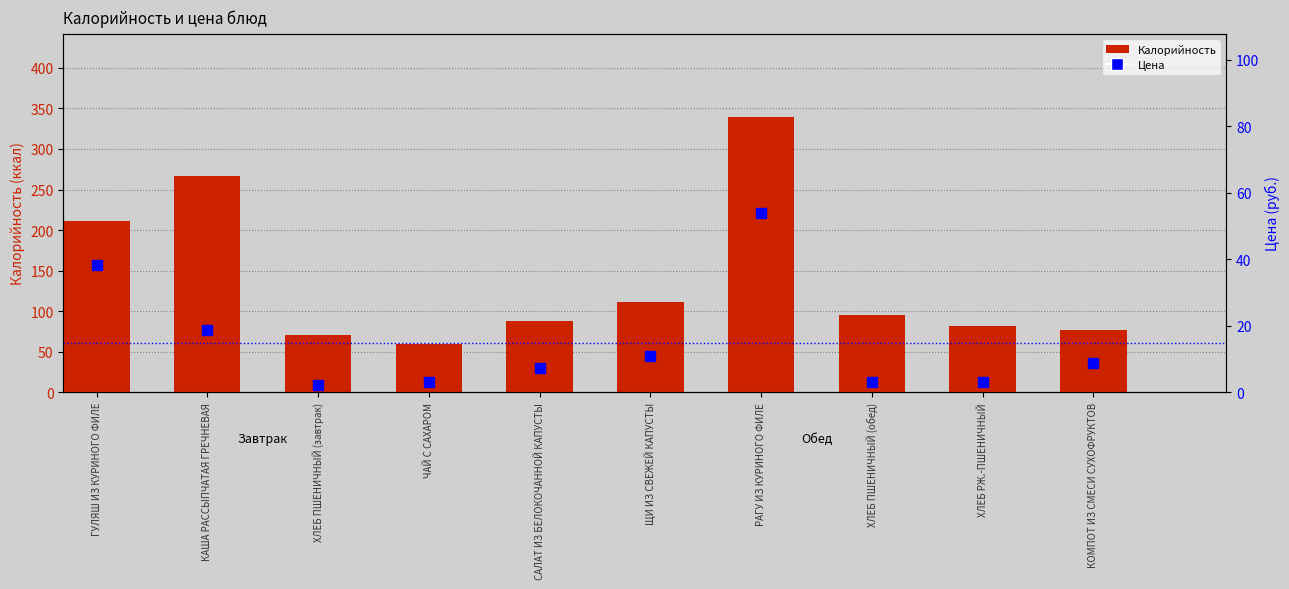

Which category has the lowest value in the Калорийность series?

ЧАЙ С САХАРОМ